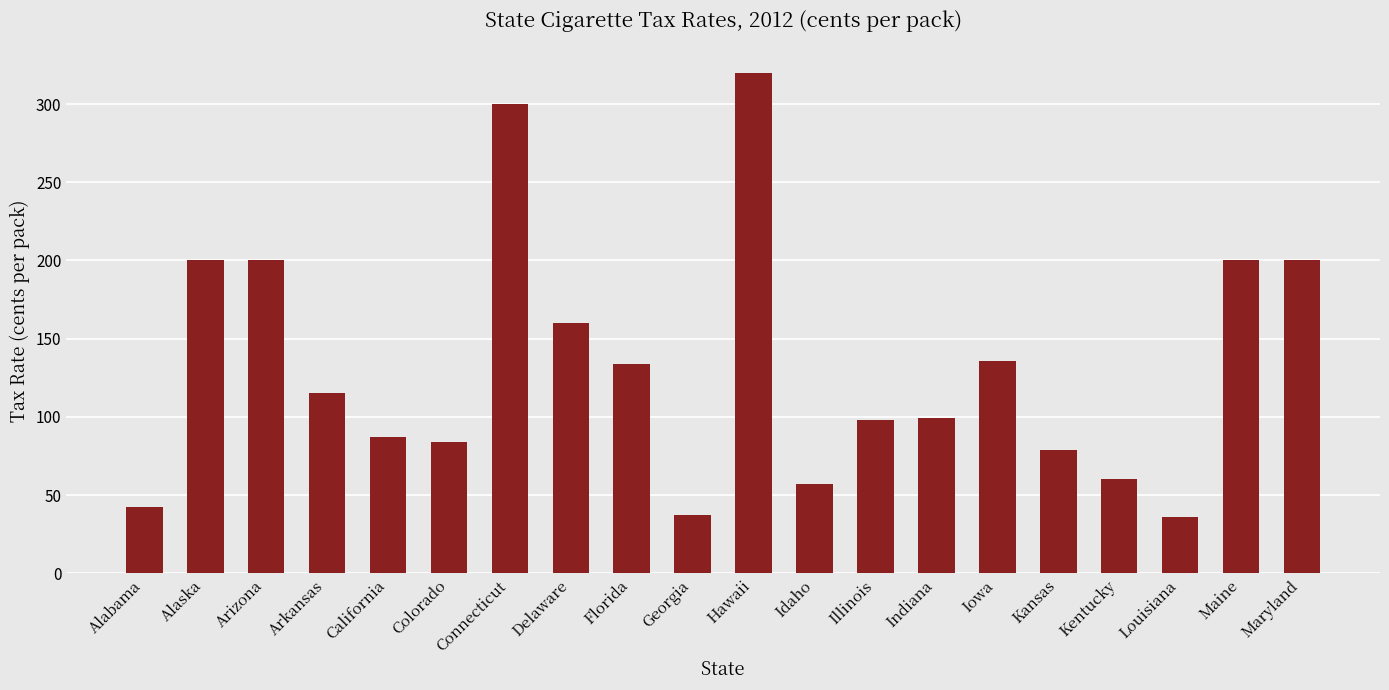

What value does the data have at Kentucky?

60.0